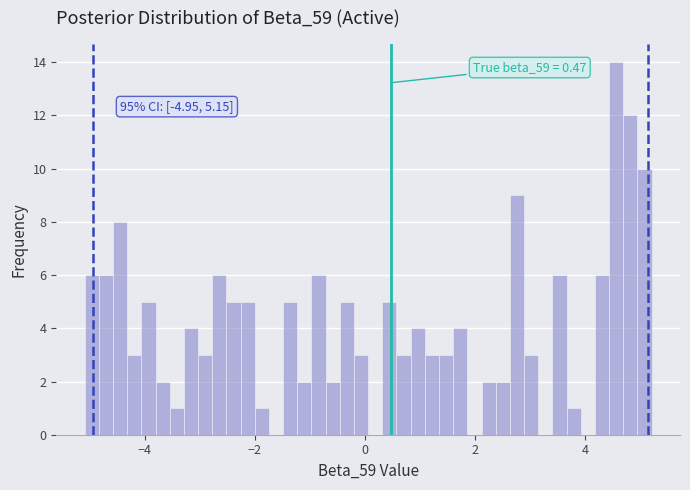

Around what value on the x-axis is the tallest bar? Give the approximate position of its centre, as read against the axis.

4.6